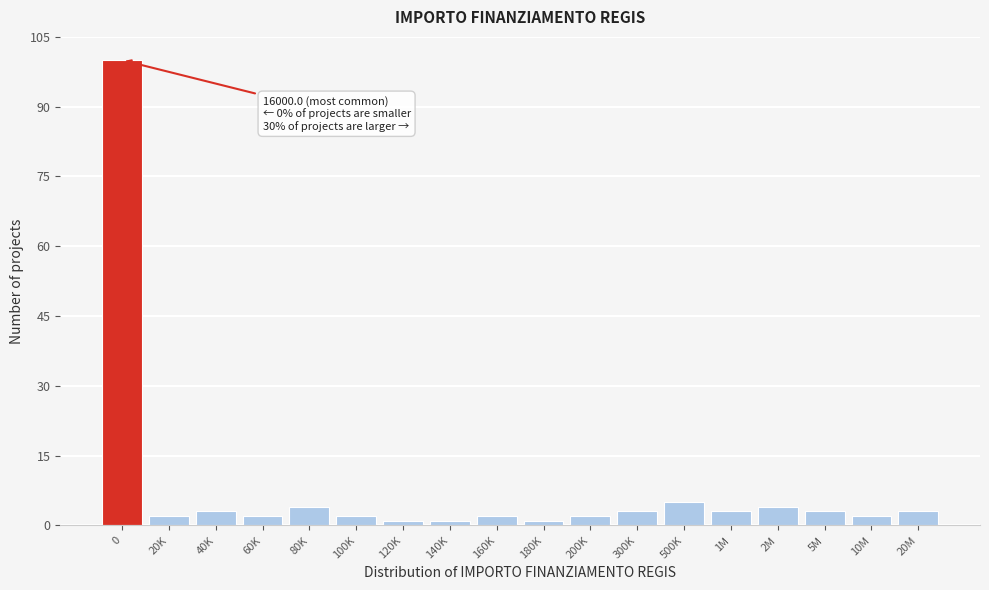

Reading left to right, list all the values displayed in this chart.

0=100	20K=2	40K=3	60K=2	80K=4	100K=2	120K=1	140K=1	160K=2	180K=1	200K=2	300K=3	500K=5	1M=3	2M=4	5M=3	10M=2	20M=3